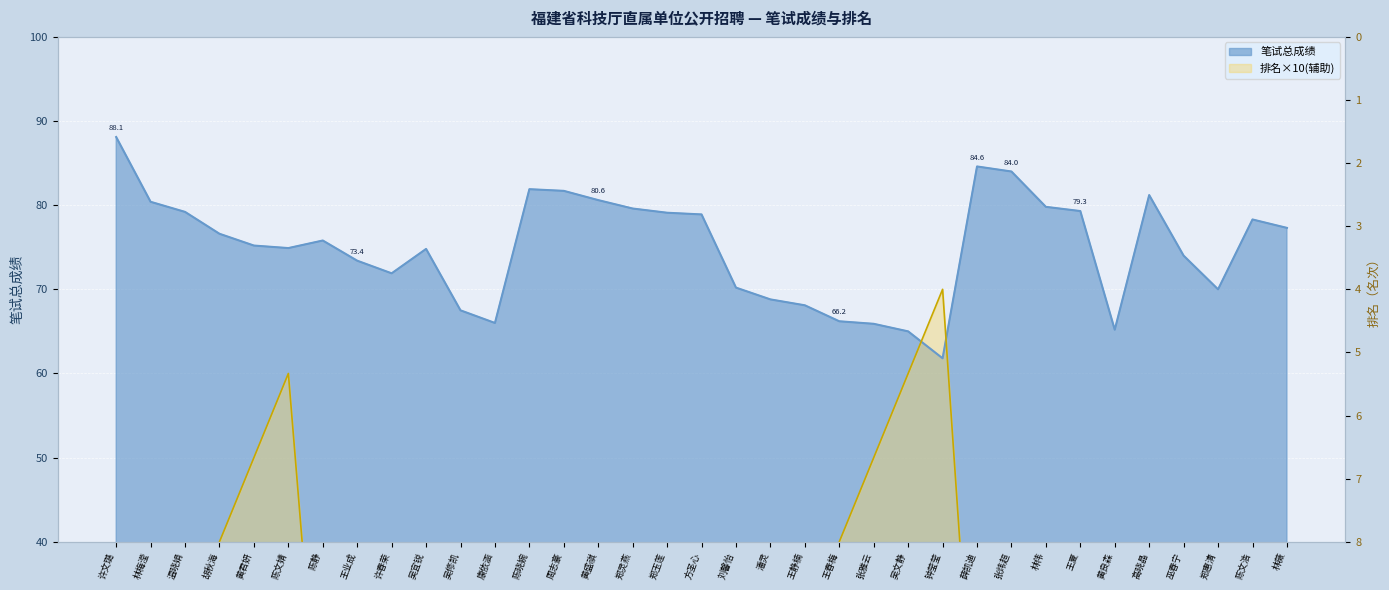

Between 许春荣 and 钟莹莹, which is larger?

钟莹莹